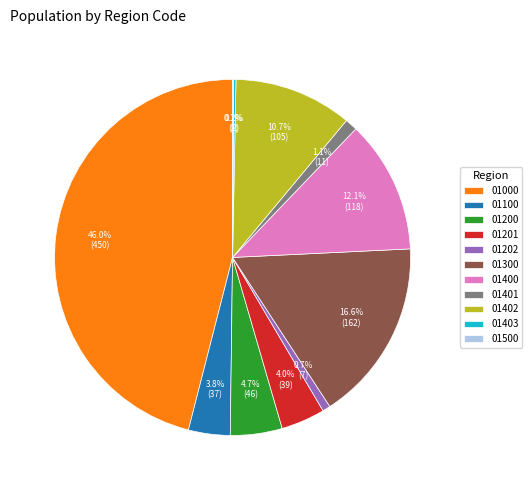

Between 01201 and 01300, which is larger?

01300